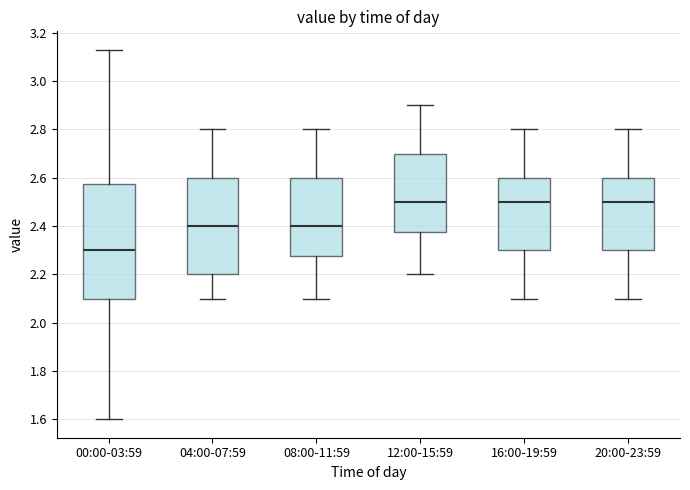

Which box's median line is the lowest?

00:00-03:59